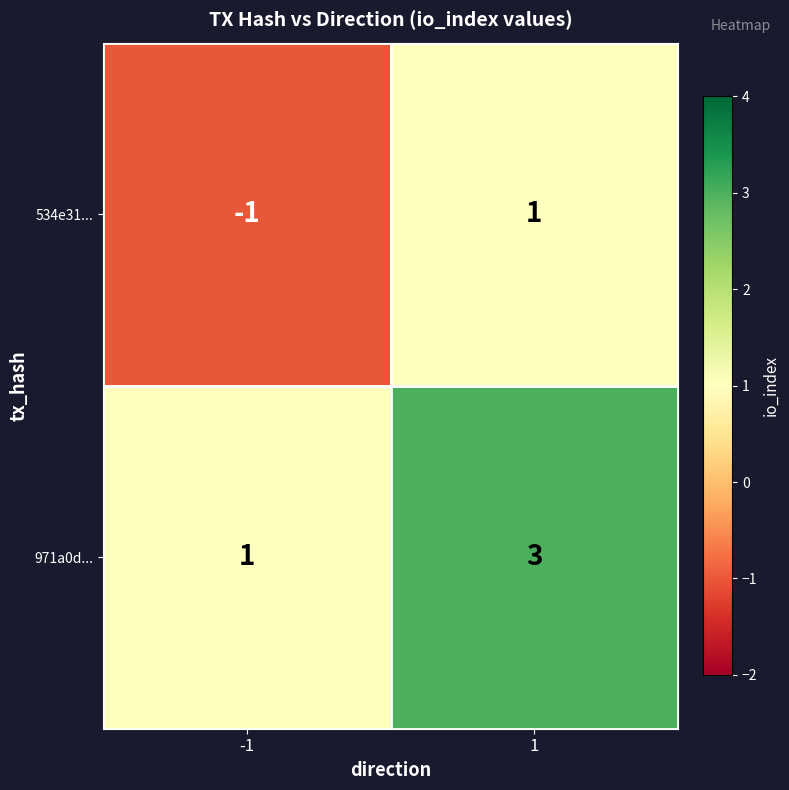

Rank the categories by 971a0d... value from highest to lowest.

1, -1